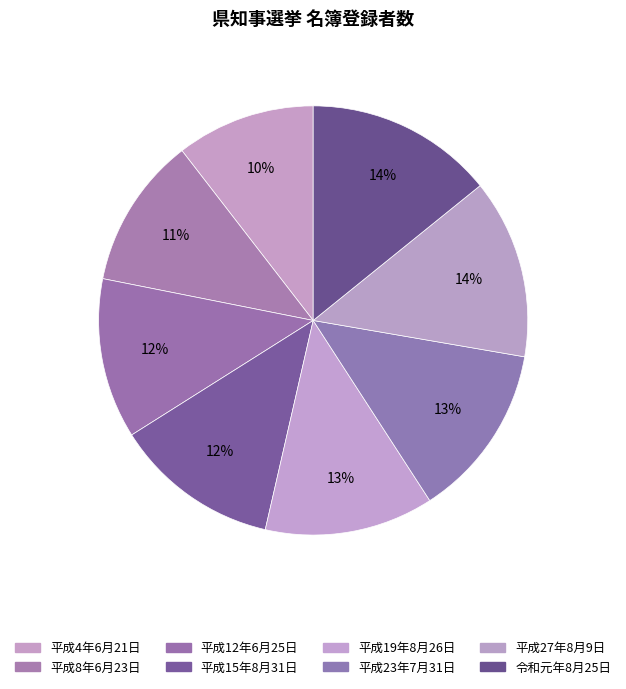

Which category has the smallest portion of the pie?

平成4年6月21日